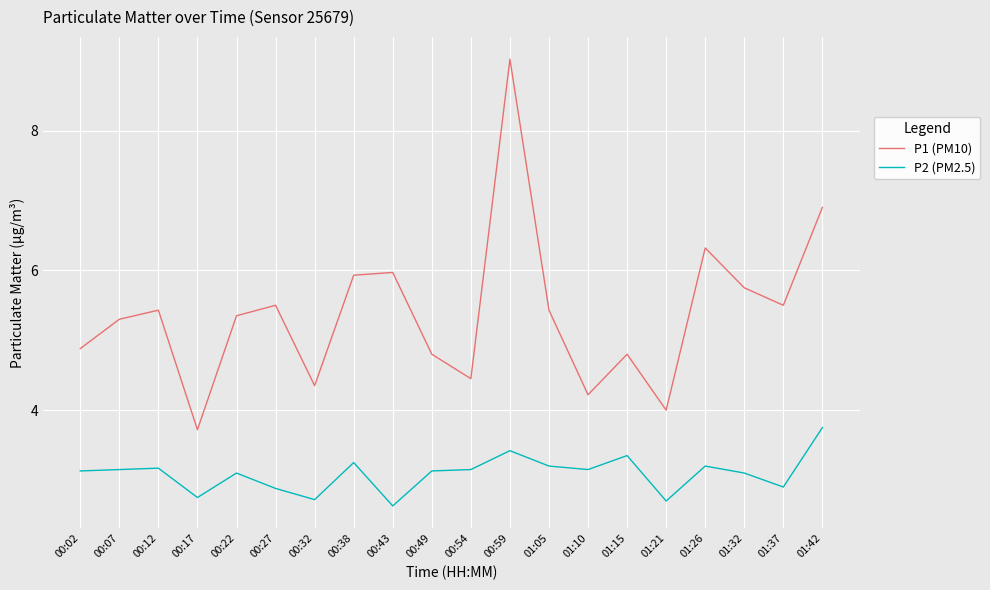

Which series changed the most between 01:10 and 01:26?

P1 (PM10)